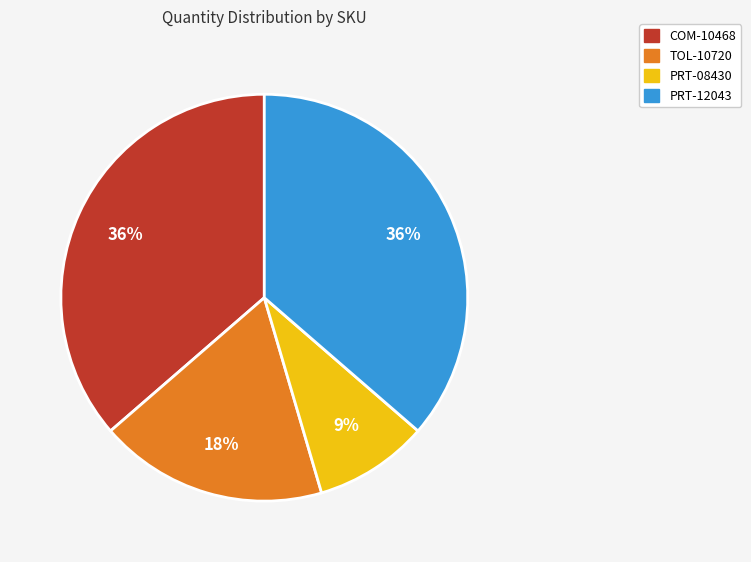

How many segments does this pie chart have?

4